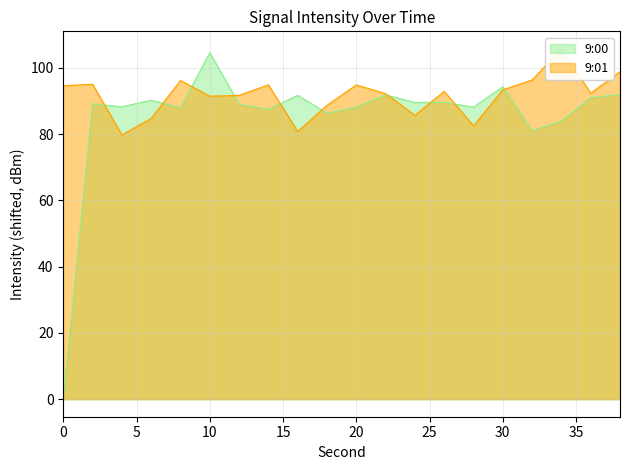

What is the difference between the maximum and second lowest values in the 9:01 series?

25.0